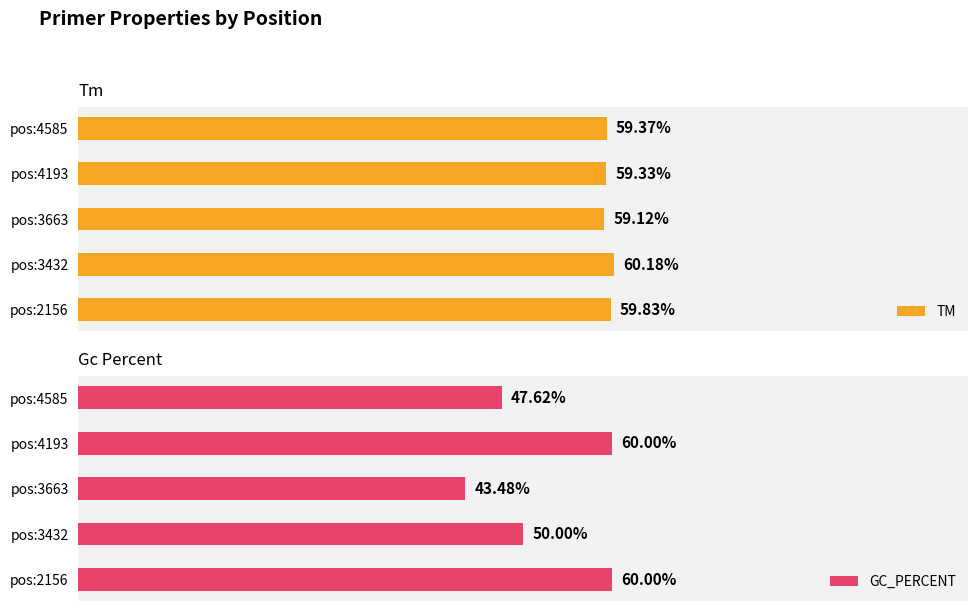

What is the difference between the highest and lowest values at pos:3663?

15.6